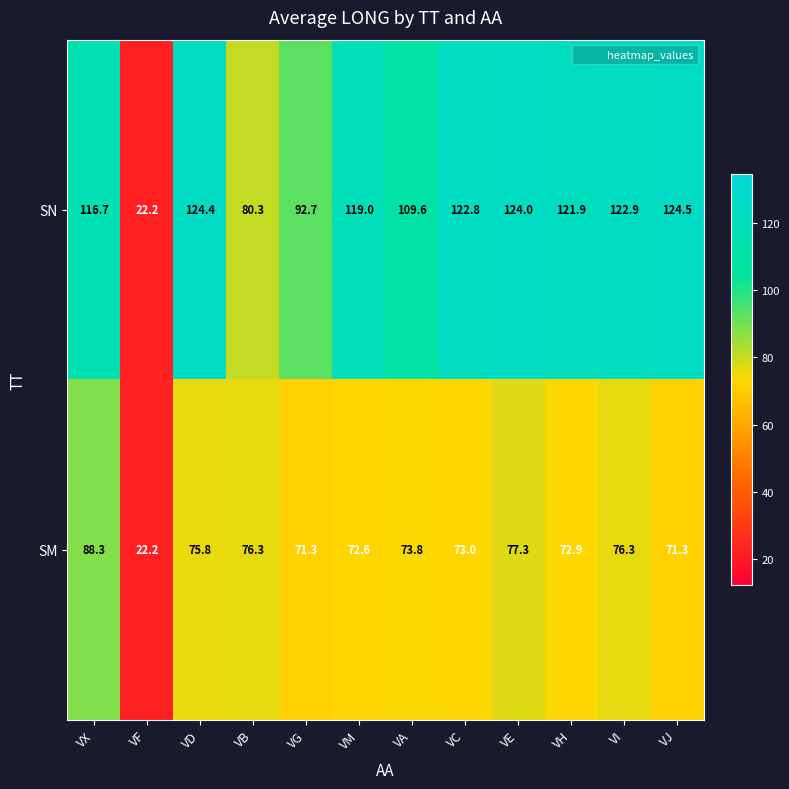

Which series has the largest range (max minus min)?

SN